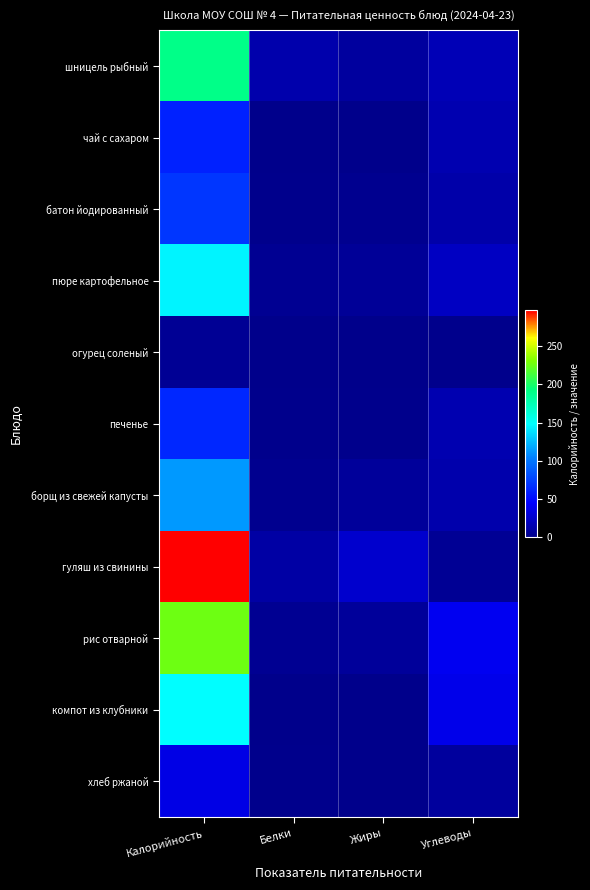

Reading right to left, list all the values displayed in this chart.

шницель рыбный: Углеводы=17	Жиры=8	Белки=13	Калорийность=190
чай с сахаром: Углеводы=15	Жиры=0	Белки=0	Калорийность=60
батон йодированный: Углеводы=12	Жиры=2	Белки=1	Калорийность=70
пюре картофельное: Углеводы=22	Жиры=5	Белки=3	Калорийность=145
огурец соленый: Углеводы=1	Жиры=0	Белки=0	Калорийность=4
печенье: Углеводы=15	Жиры=1	Белки=1	Калорийность=63
борщ из свежей капусты: Углеводы=13	Жиры=6	Белки=2	Калорийность=113
гуляш из свинины: Углеводы=4	Жиры=26	Белки=10	Калорийность=297
рис отварной: Углеводы=40	Жиры=6	Белки=3	Калорийность=226
компот из клубники: Углеводы=37	Жиры=0	Белки=0	Калорийность=148
хлеб ржаной: Углеводы=7	Жиры=0	Белки=1	Калорийность=35